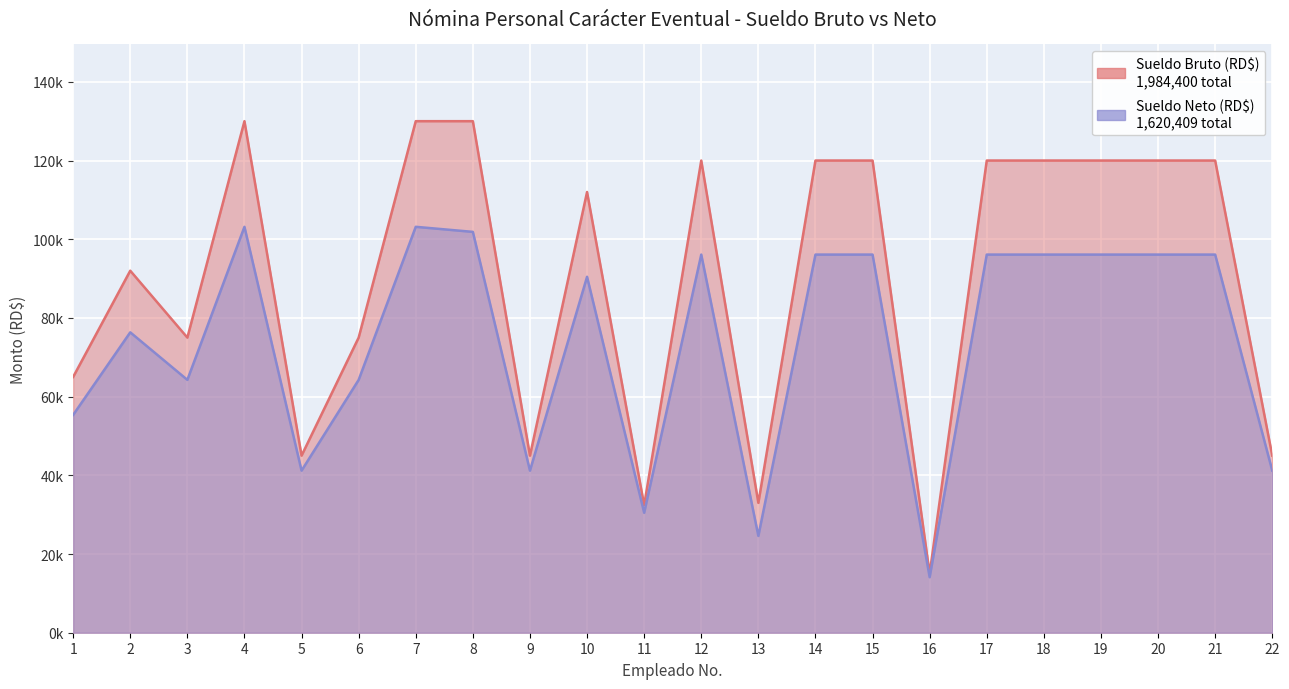

What is the sum of all Sueldo Bruto (RD$) values?

1984400.0